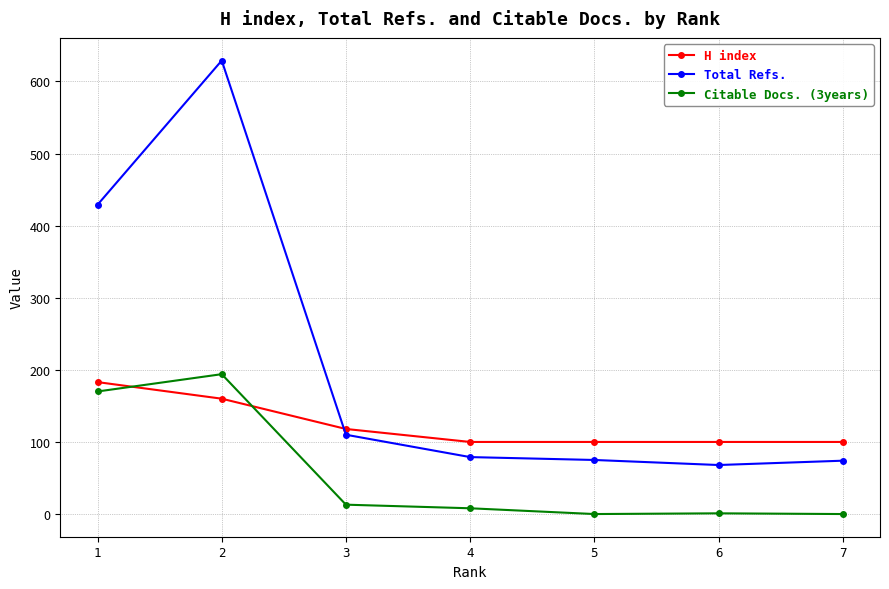

What is the difference between the second highest and minimum values in the Citable Docs. (3years) series?

170